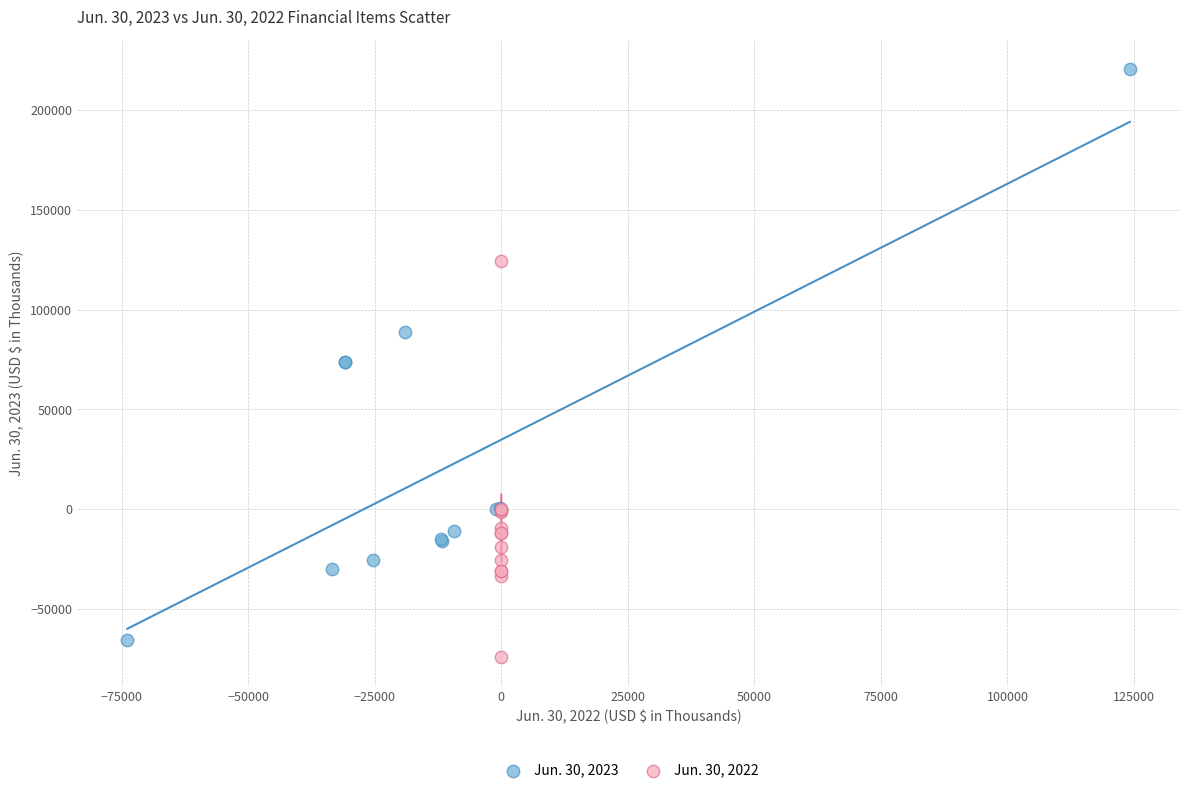

Which series has the largest Y range (max minus min)?

Jun. 30, 2023